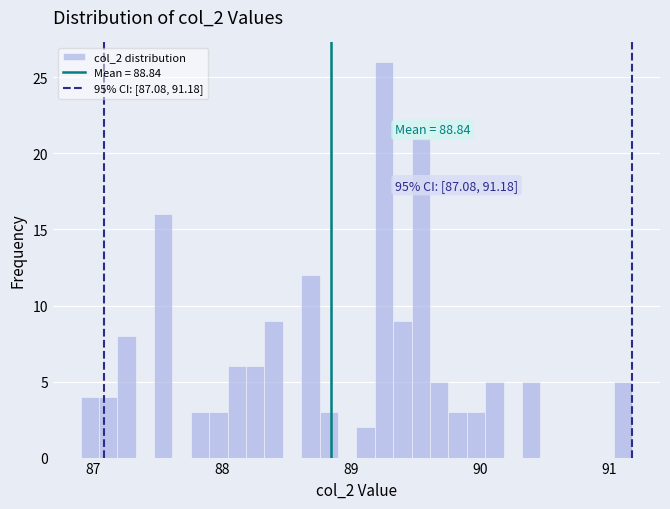

Read against the x-axis, roughly where is the centre of the tallest bar?

89.3